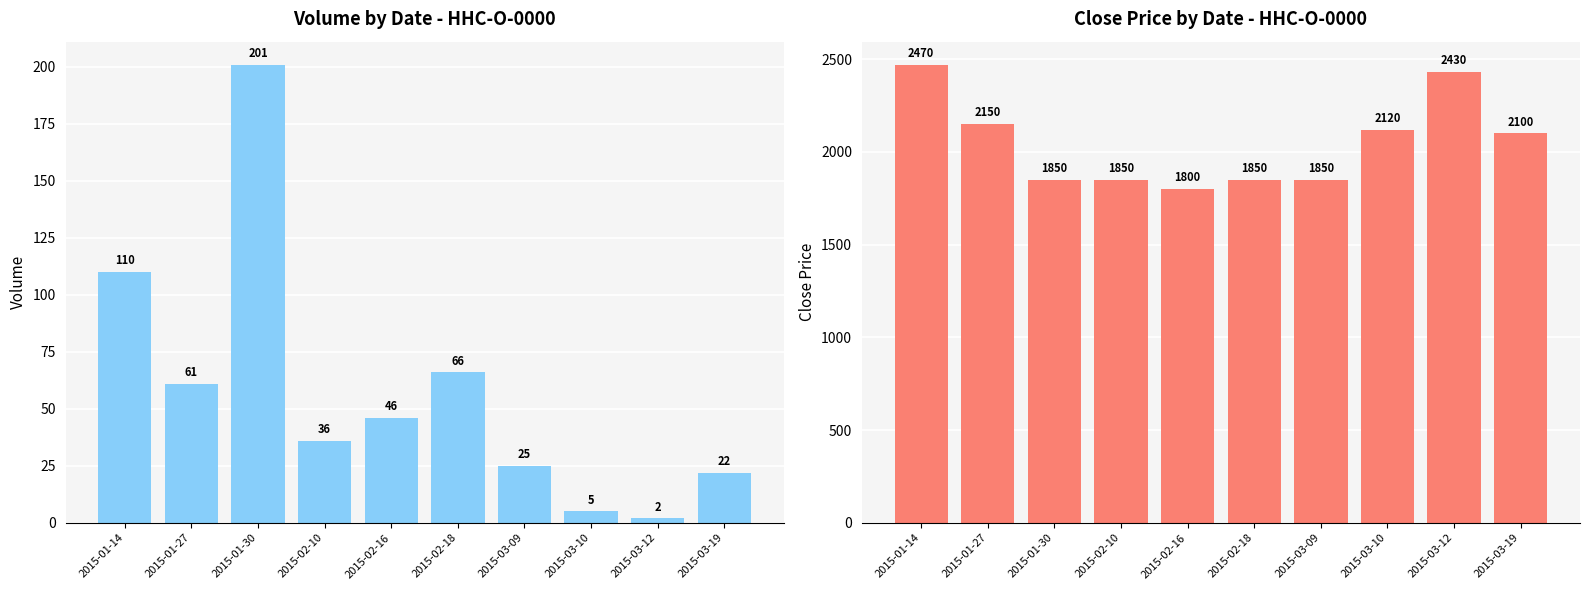

Reading left to right, transcribe all the data shown in this chart.

Volume: 110	61	201	36	46	66	25	5	2	22
Close: 2470	2150	1850	1850	1800	1850	1850	2120	2430	2100